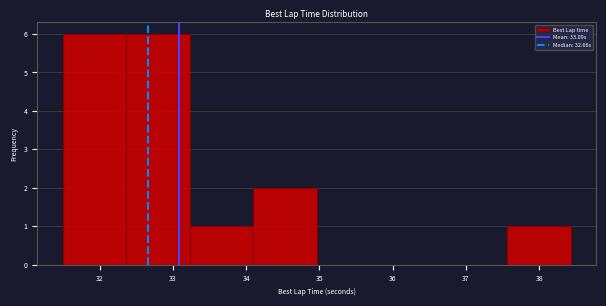

Reading left to right, transcribe this chart: for each bar, give the range it covers on the x-axis and its height. Neither the bar edges nor the heights are printed on the chart, so give them approximately, as read against the axes.

31.5 to 32.4: 6
32.4 to 33.2: 6
33.2 to 34.1: 1
34.1 to 35.0: 2
35.0 to 35.8: 0
35.8 to 36.7: 0
36.7 to 37.6: 0
37.6 to 38.4: 1